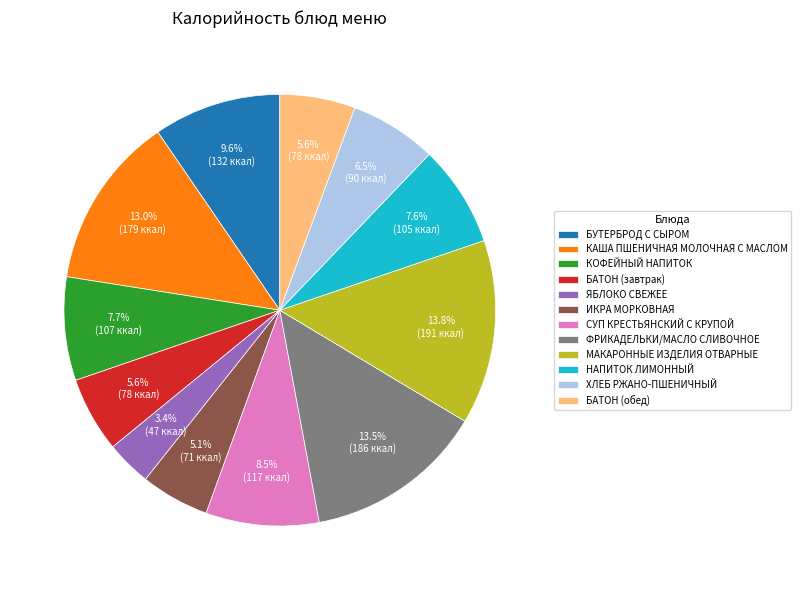

Between КОФЕЙНЫЙ НАПИТОК and СУП КРЕСТЬЯНСКИЙ С КРУПОЙ, which is larger?

СУП КРЕСТЬЯНСКИЙ С КРУПОЙ